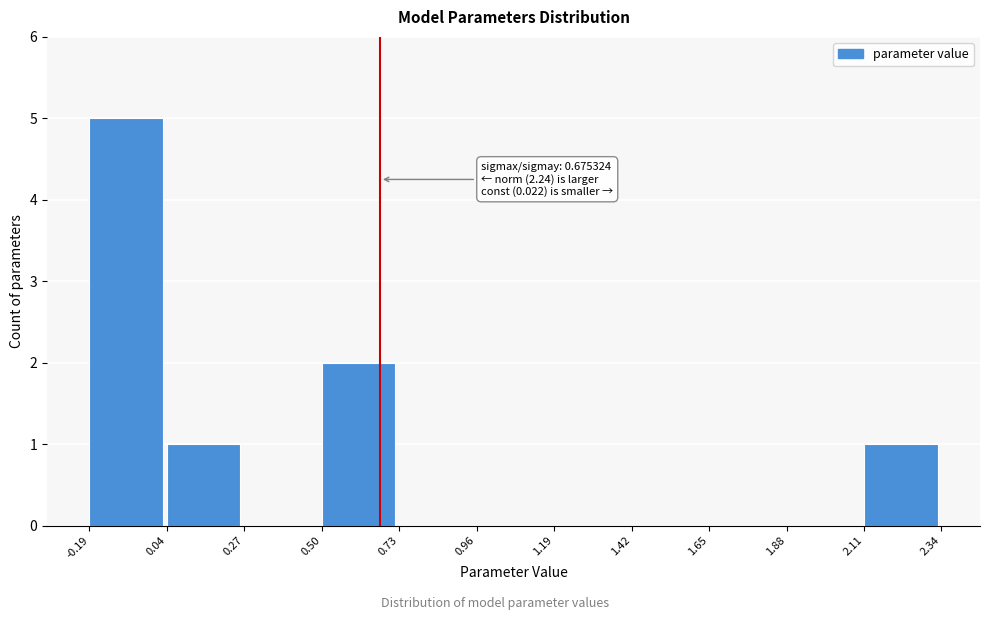

Which range on the x-axis has the tallest bar?

-0.19 to 0.04